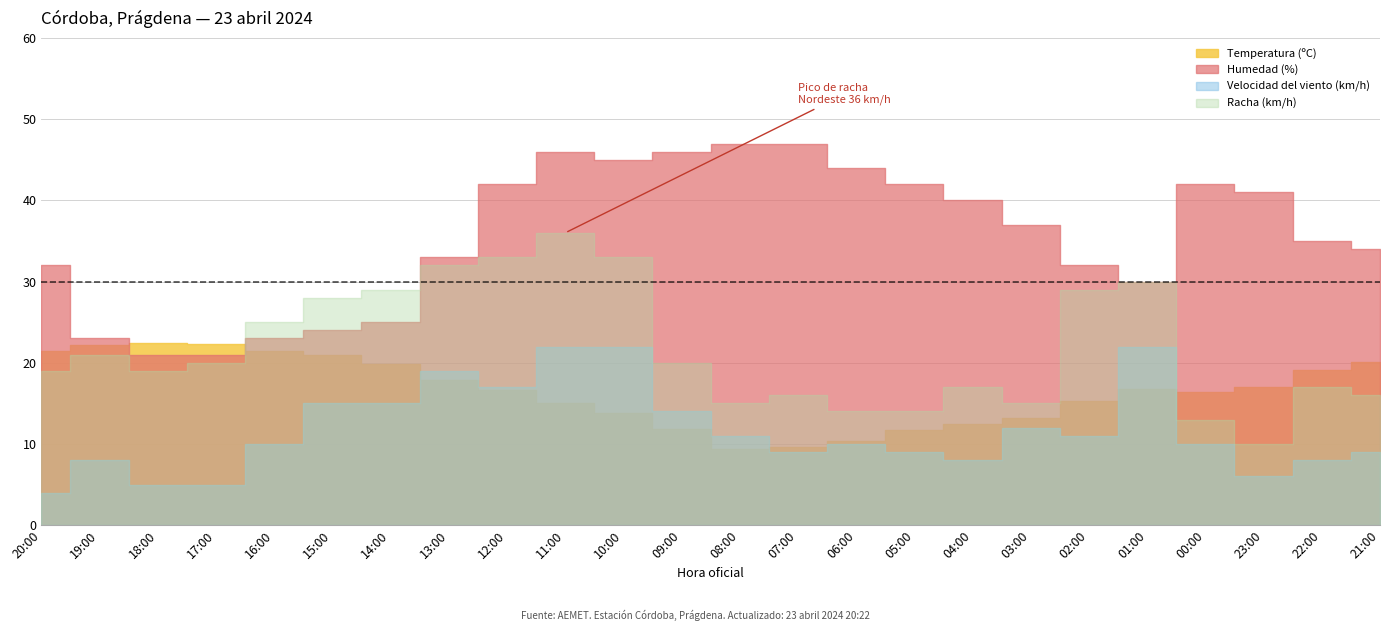

What is the label of the 17th point from the right?

13:00